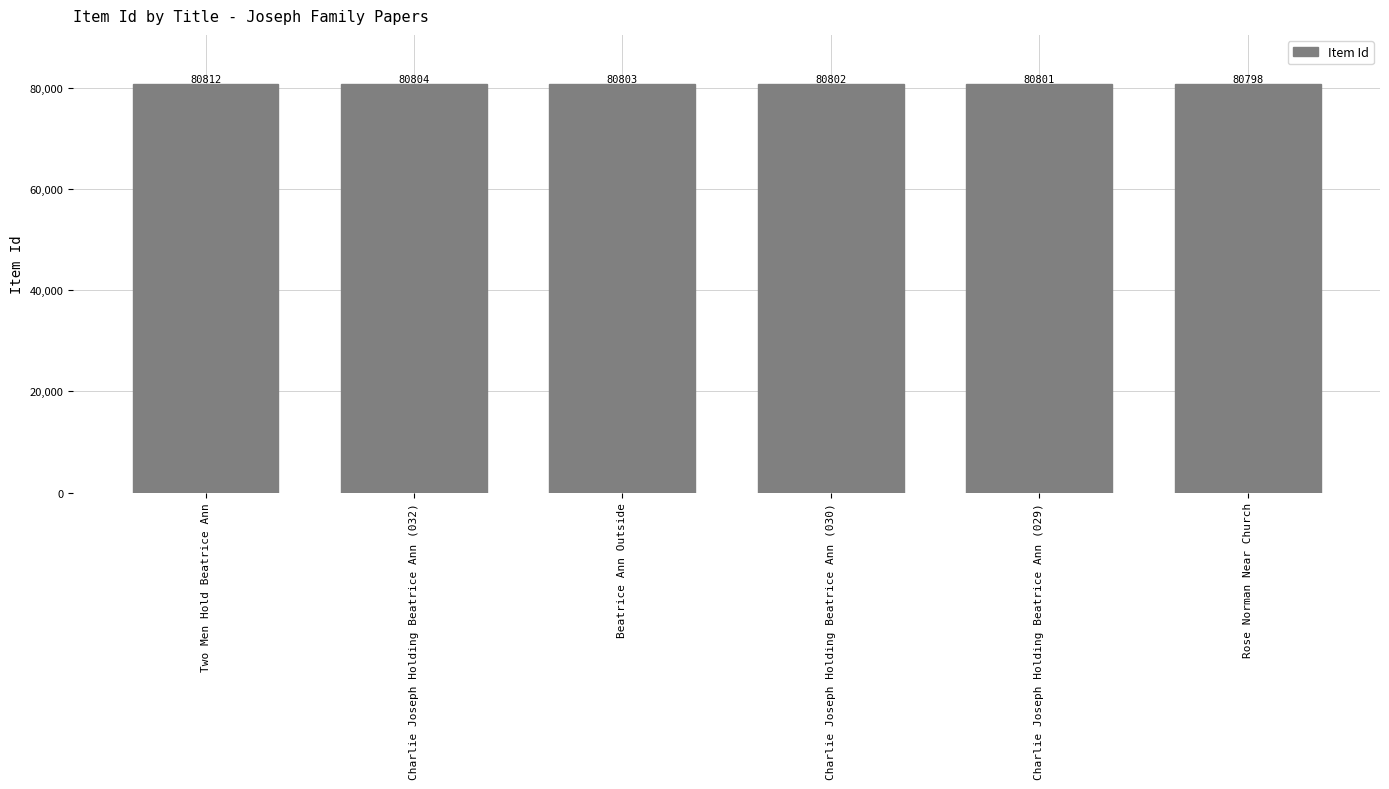

What is the difference between the values at Charlie Joseph Holding Beatrice Ann (032) and Two Men Hold Beatrice Ann?

8